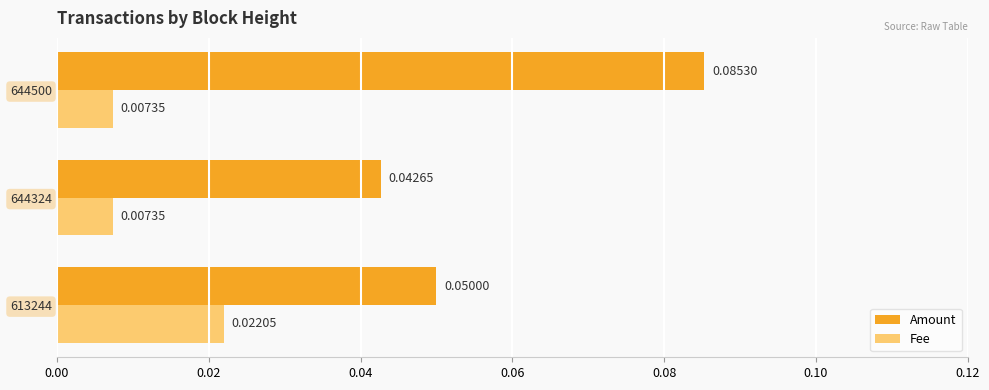

Which series changed the most between 613244 and 644500?

Amount